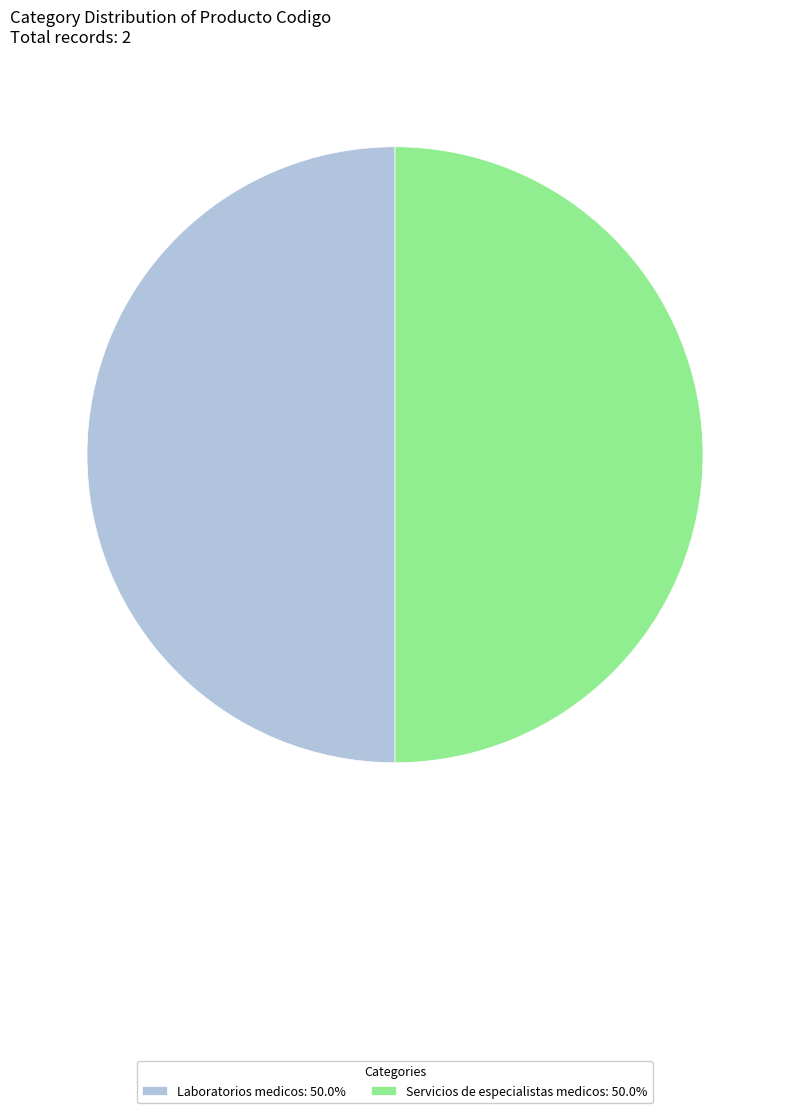

Is the sum of Servicios de especialistas medicos and Laboratorios medicos greater than half?

Yes